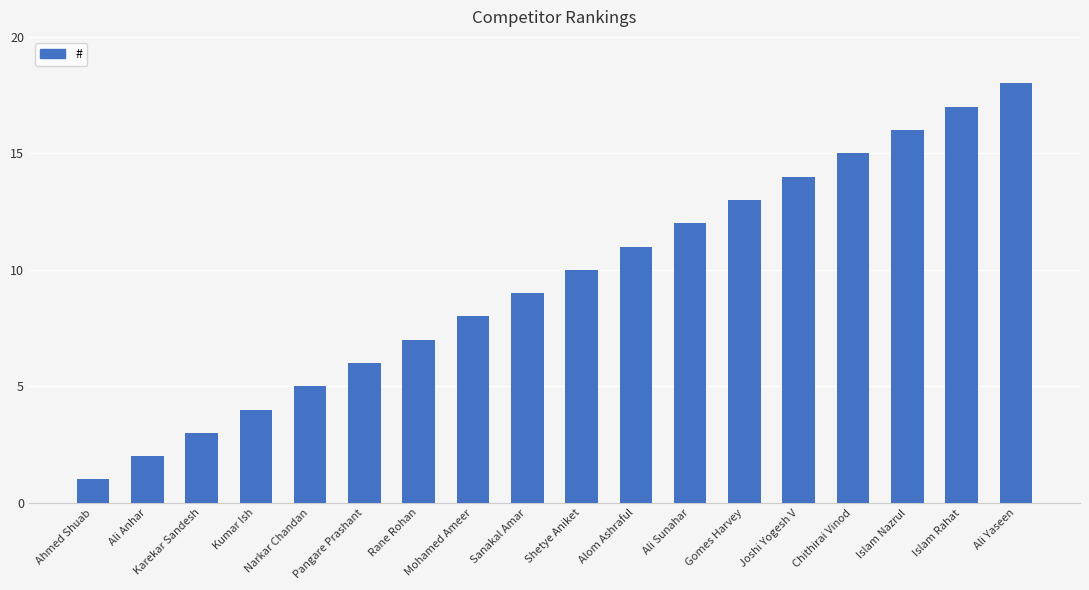

What is the approximate value at Rane Rohan?

7